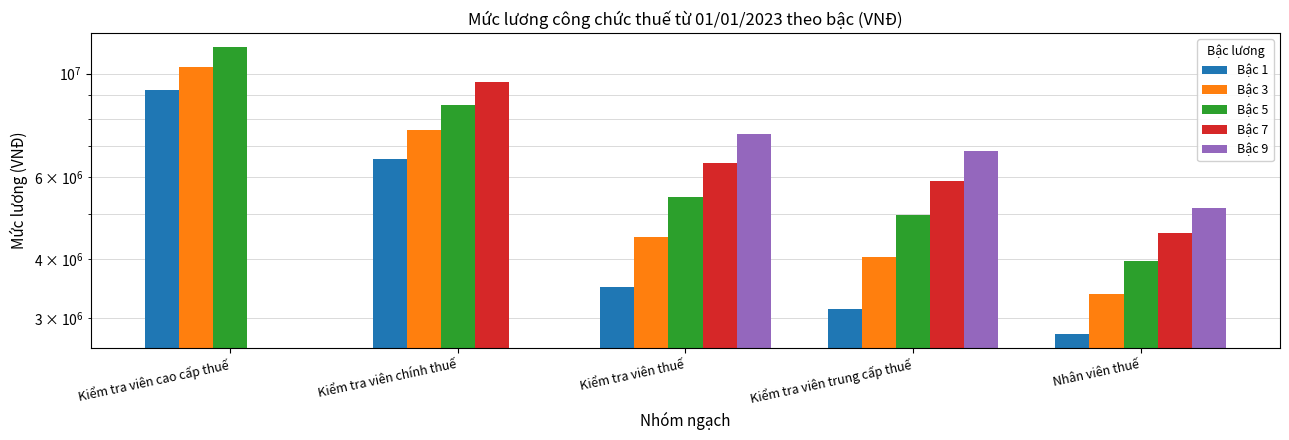

At which label does Bậc 5 reach its minimum?

Nhân viên thuế